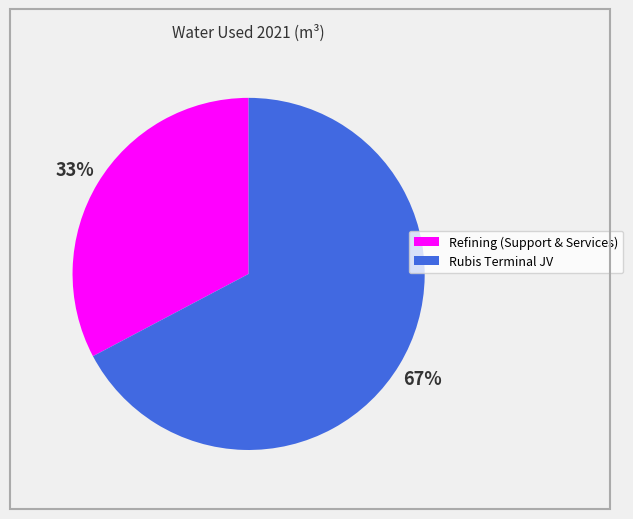

To the nearest percent, what is the average slice percentage?

50%